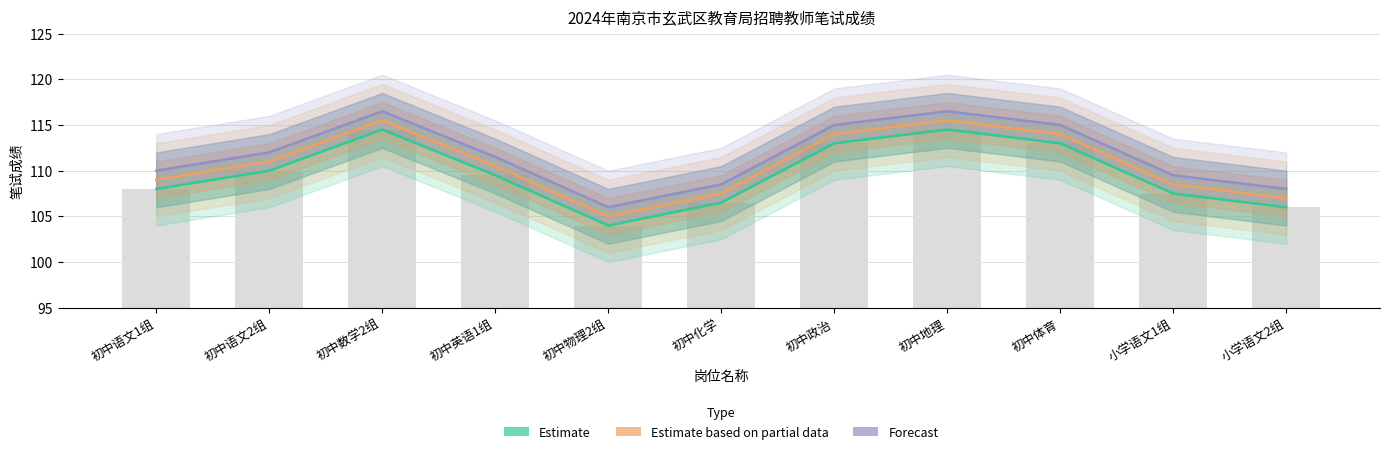

List the labels in order of Forecast value, smallest first.

初中物理2组, 小学语文2组, 初中化学, 小学语文1组, 初中语文1组, 初中英语1组, 初中语文2组, 初中政治, 初中体育, 初中数学2组, 初中地理